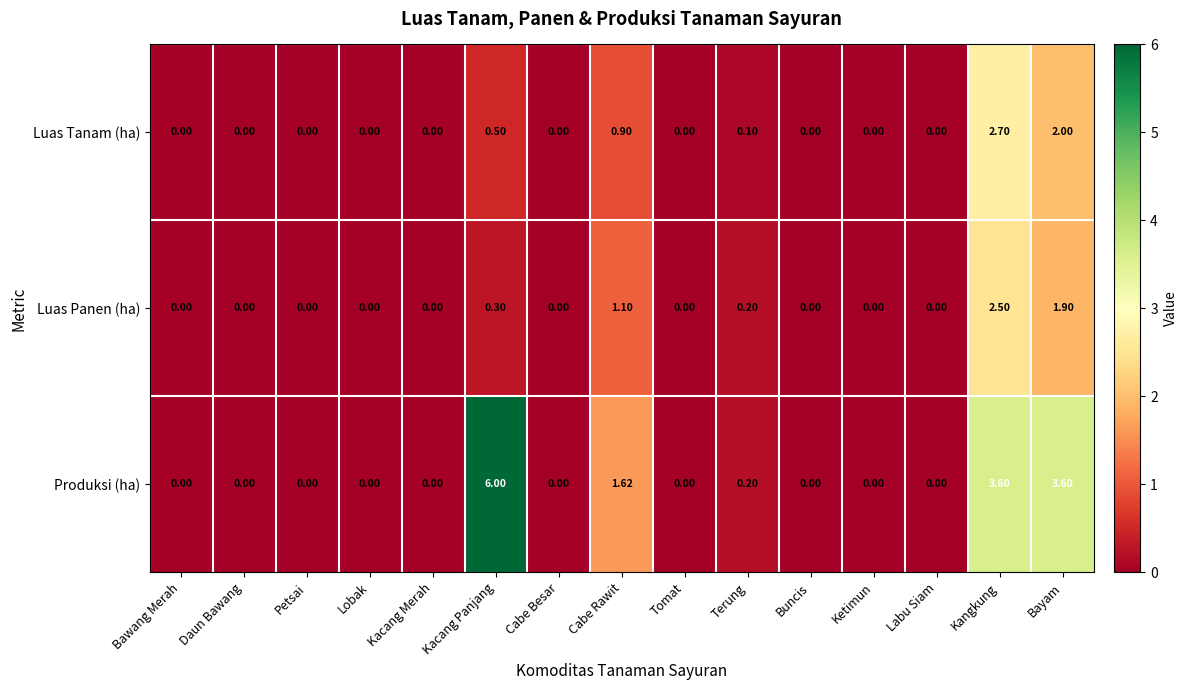

List the series in order of their peak value, lowest first.

Luas Panen (ha), Luas Tanam (ha), Produksi (ha)